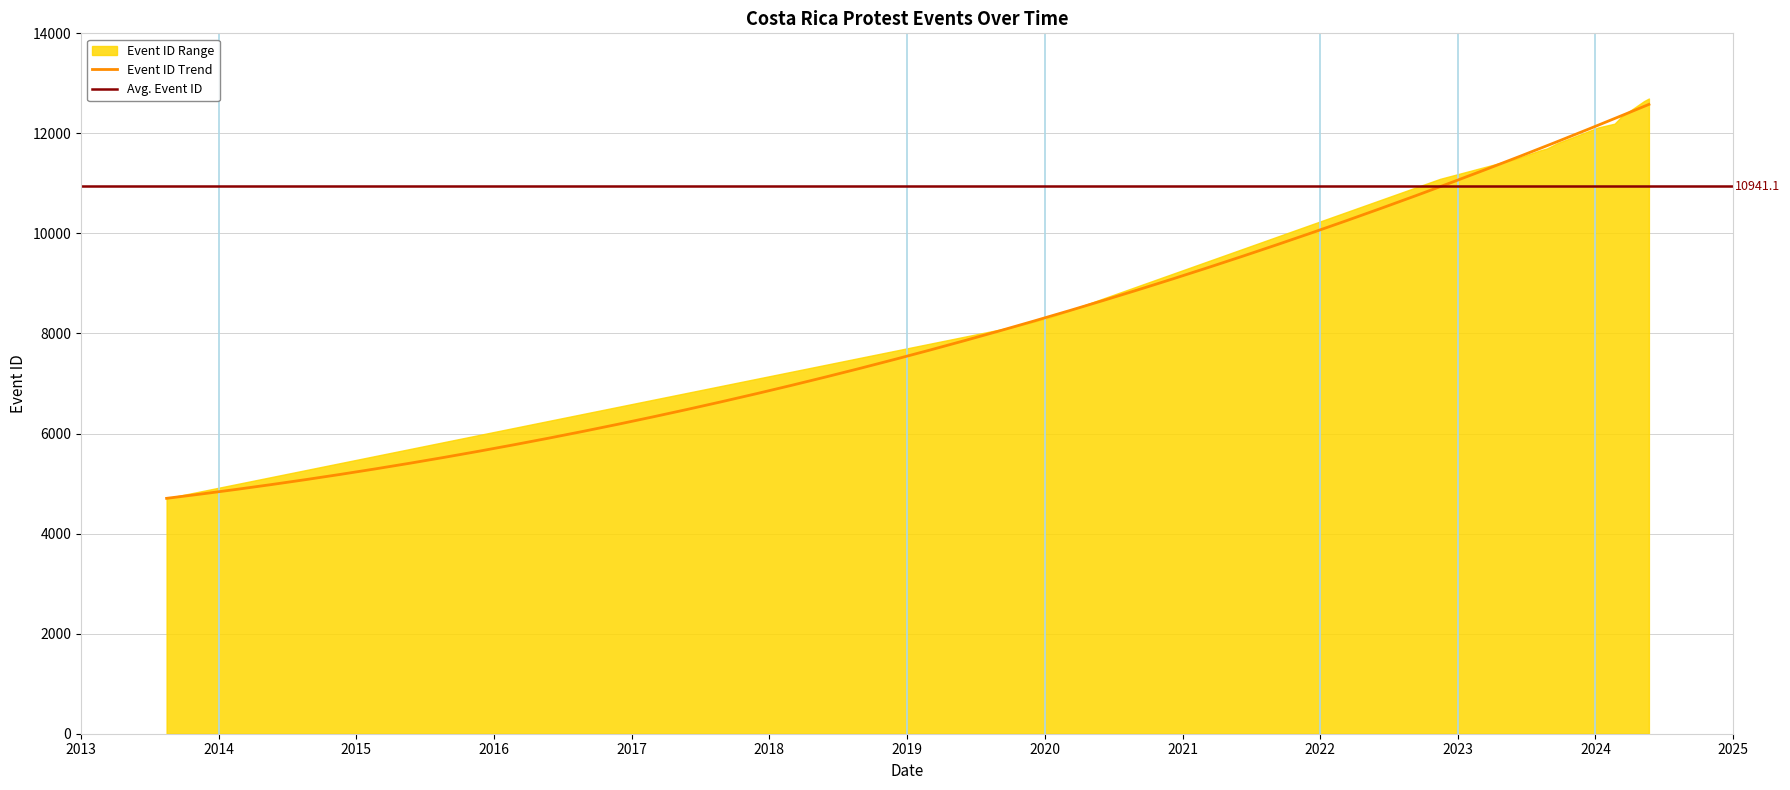

What is the maximum value for Event ID Trend?

12579.9